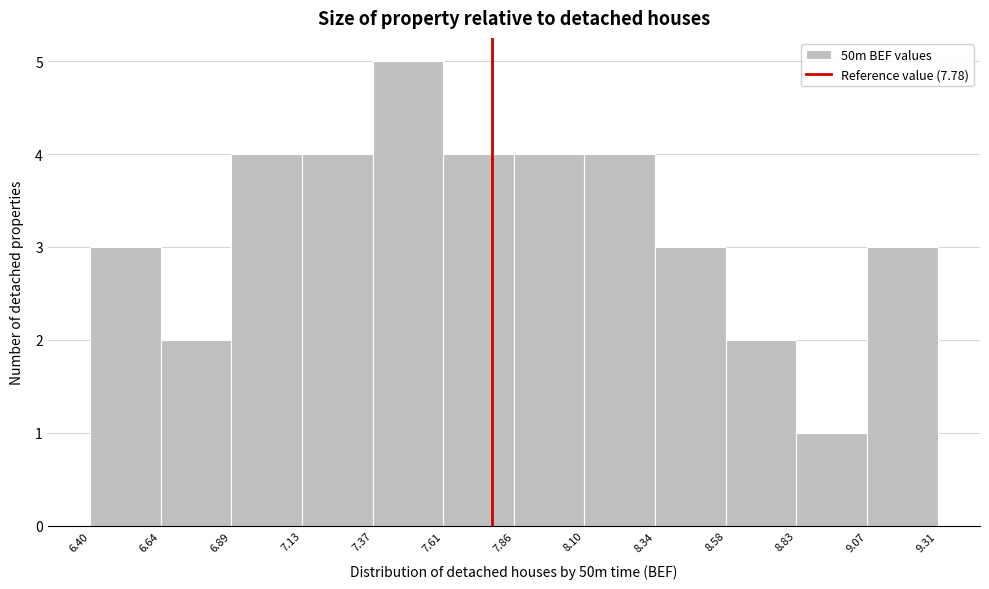

Over which range of the x-axis is the bar tallest?

7.37 to 7.61